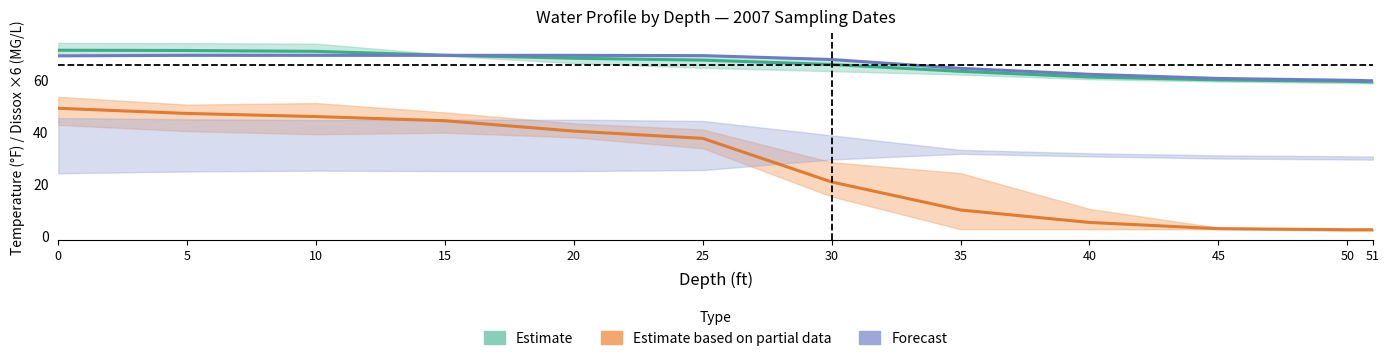

What value does the Estimate based on partial data (Dissox ×6) series have at 0?

49.0